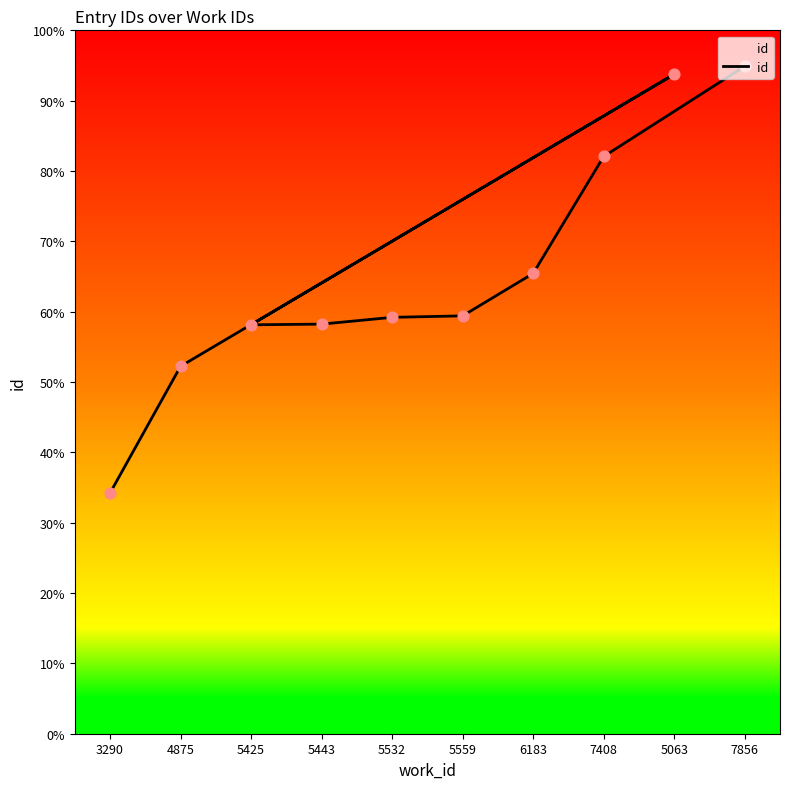

What is the change in value from 5425 to 6183?

+1826